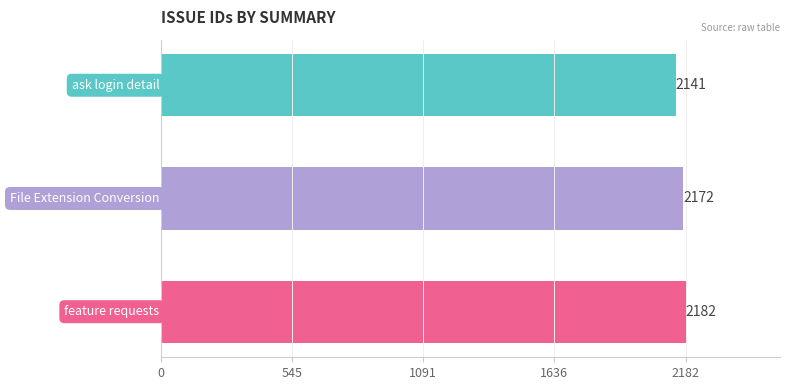

What is the average value?

2165